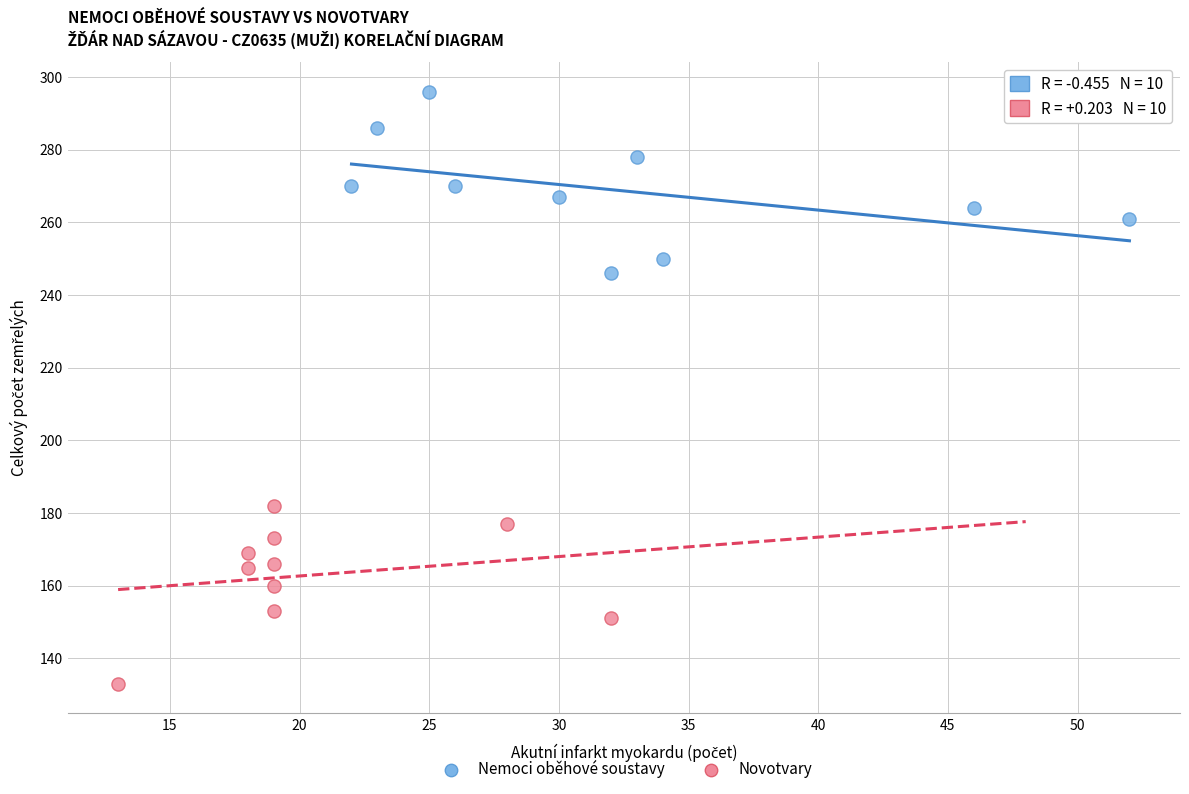

Which series reaches the maximum Y coordinate?

Nemoci oběhové soustavy